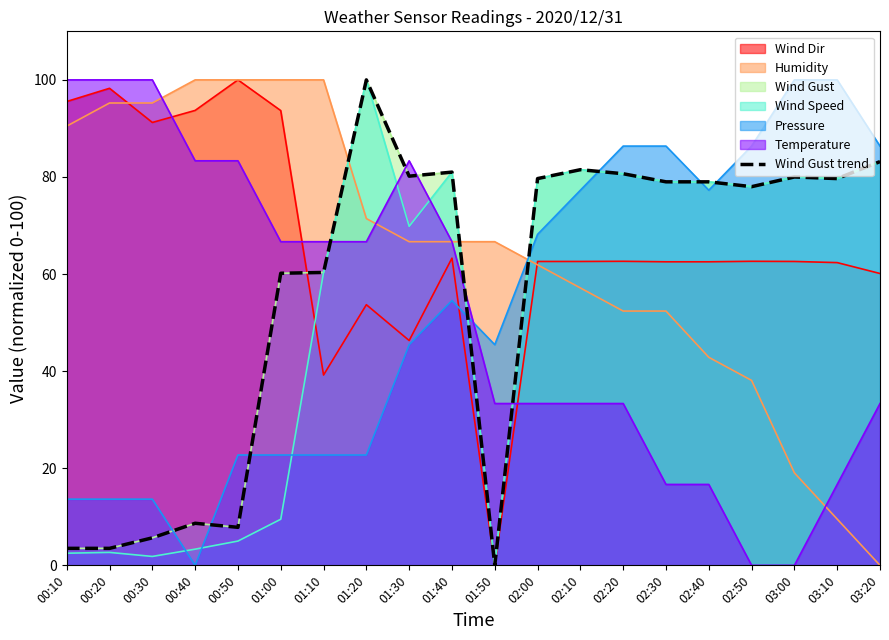

Reading left to right, list all the values displayed in this chart.

3.5	3.5	5.7	8.7	7.8	60.2	60.3	100.0	80.2	81.0	0.0	79.7	81.5	80.7	79.0	79.0	78.0	80.0	79.7	83.2